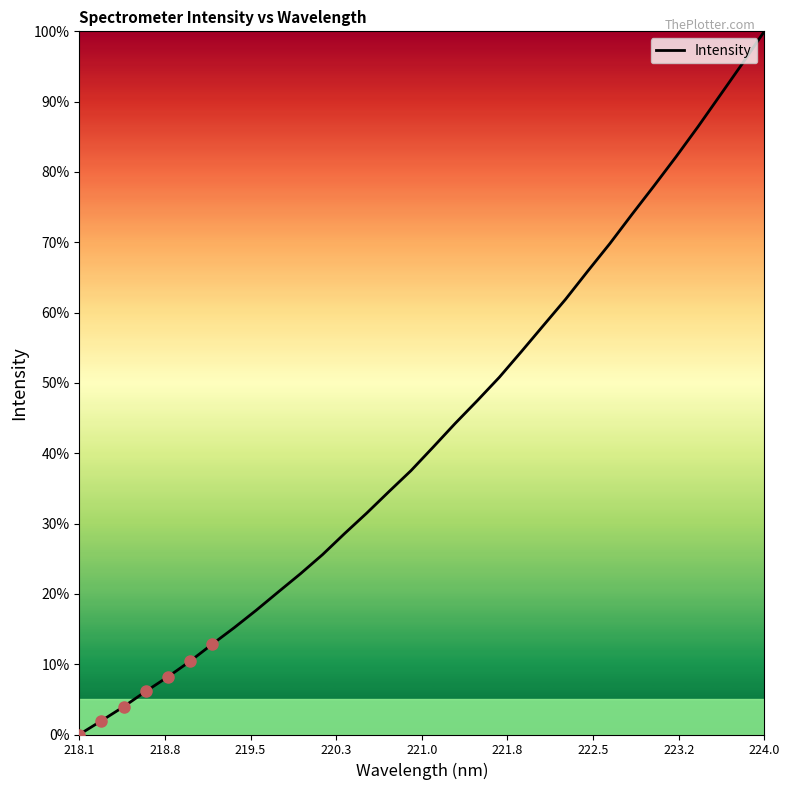

What is the maximum value shown in the chart?

100.0